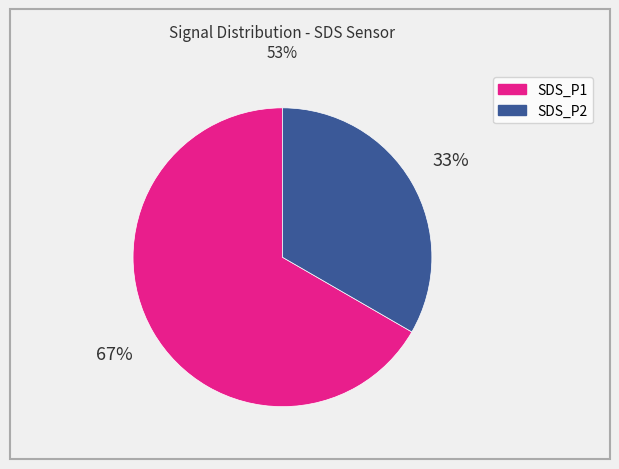

Combined, do SDS_P1 and SDS_P2 account for over 50%?

Yes